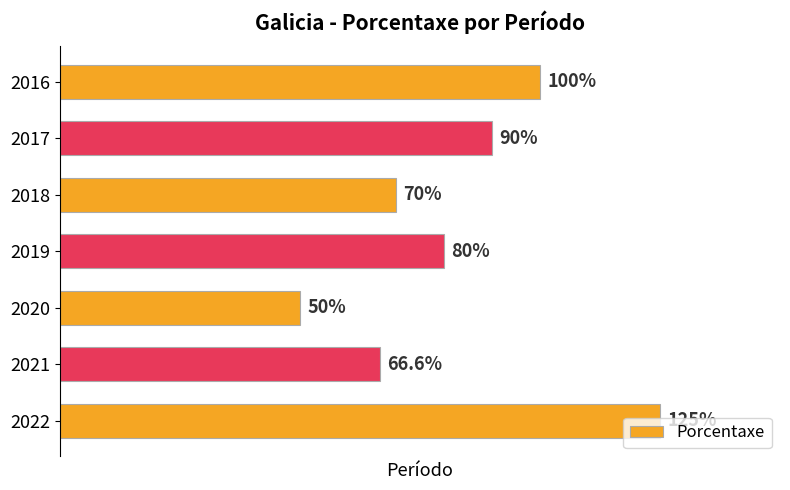

Rank the categories by value from lowest to highest.

2020, 2021, 2018, 2019, 2017, 2016, 2022